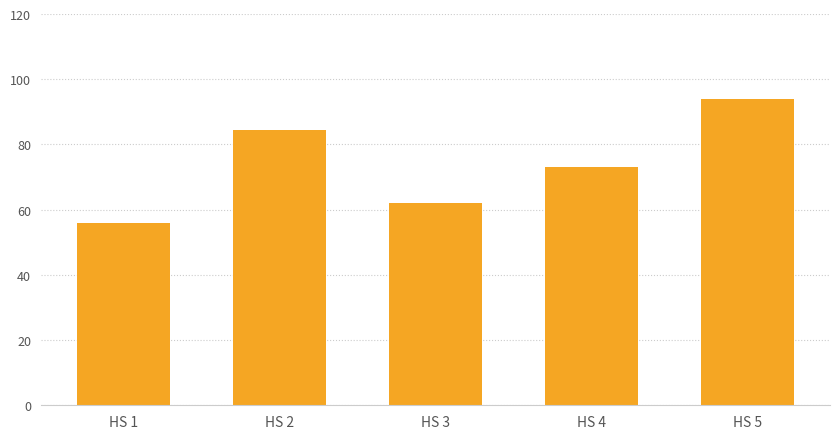

What is the average value?

73.9